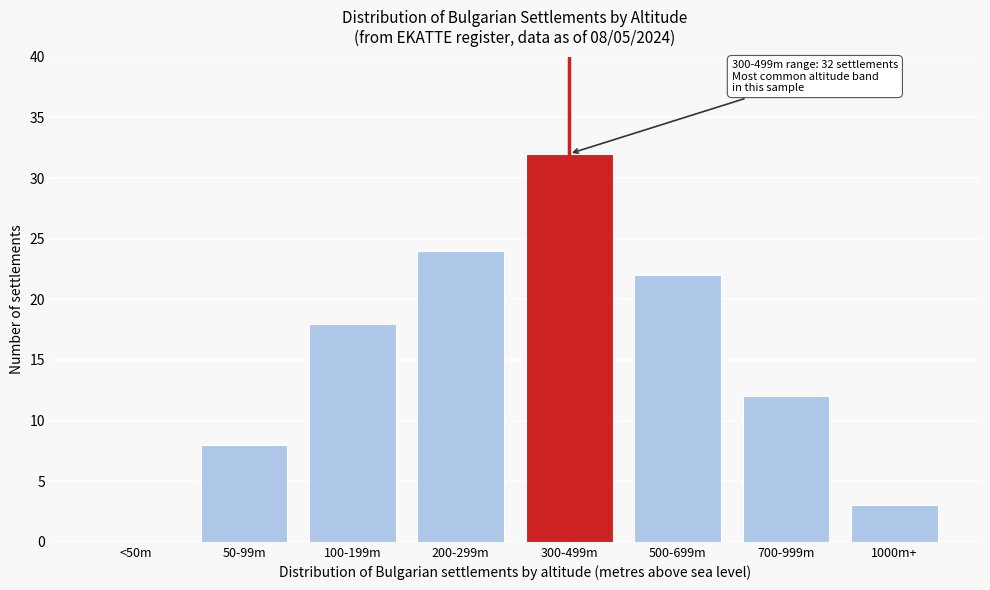

Reading left to right, extract all data points from this chart.

<50m=0	50-99m=8	100-199m=18	200-299m=24	300-499m=32	500-699m=22	700-999m=12	1000m+=3